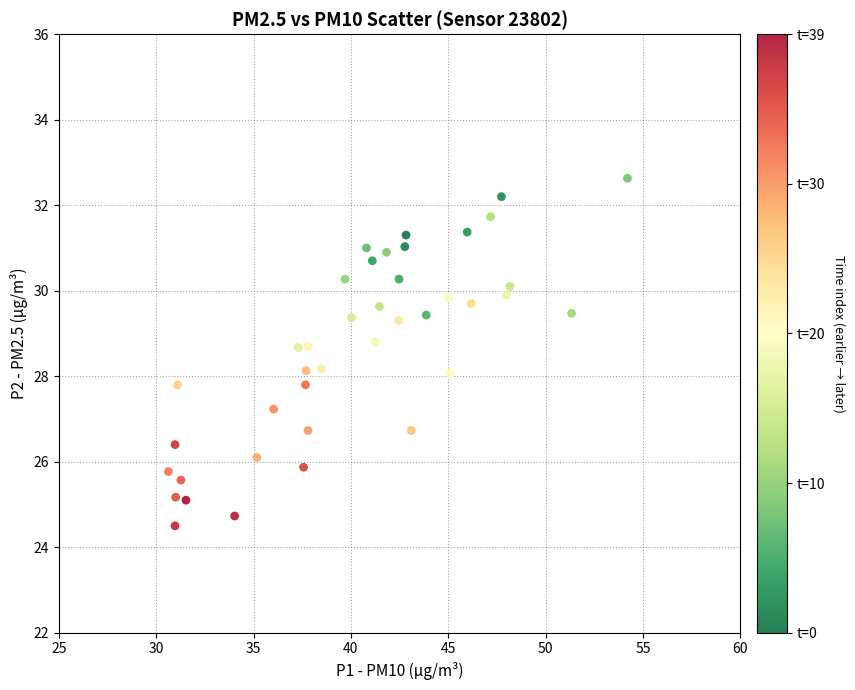

What is the range of X values (max minus min)?

23.6